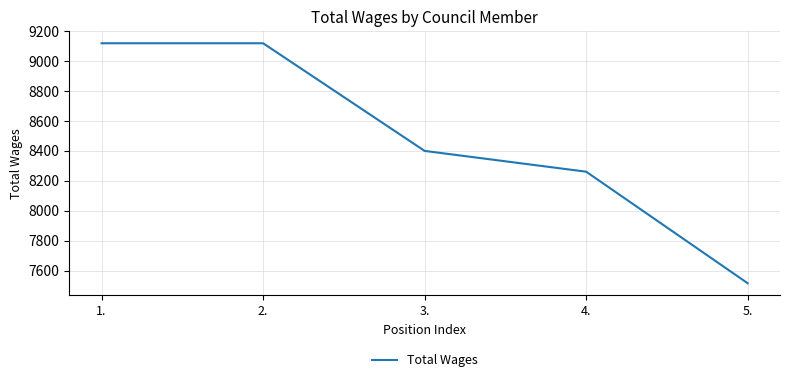

What position from the left is 5.?

5